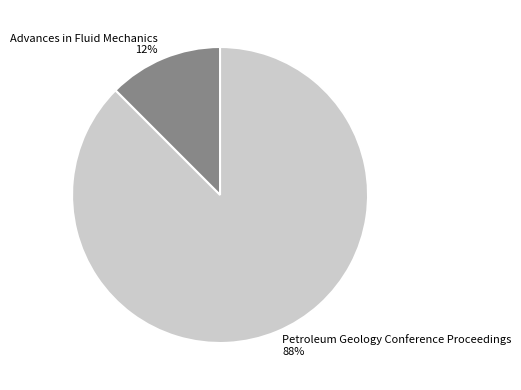

The Advances in Fluid Mechanics slice represents 12% of the pie. True or false?

True